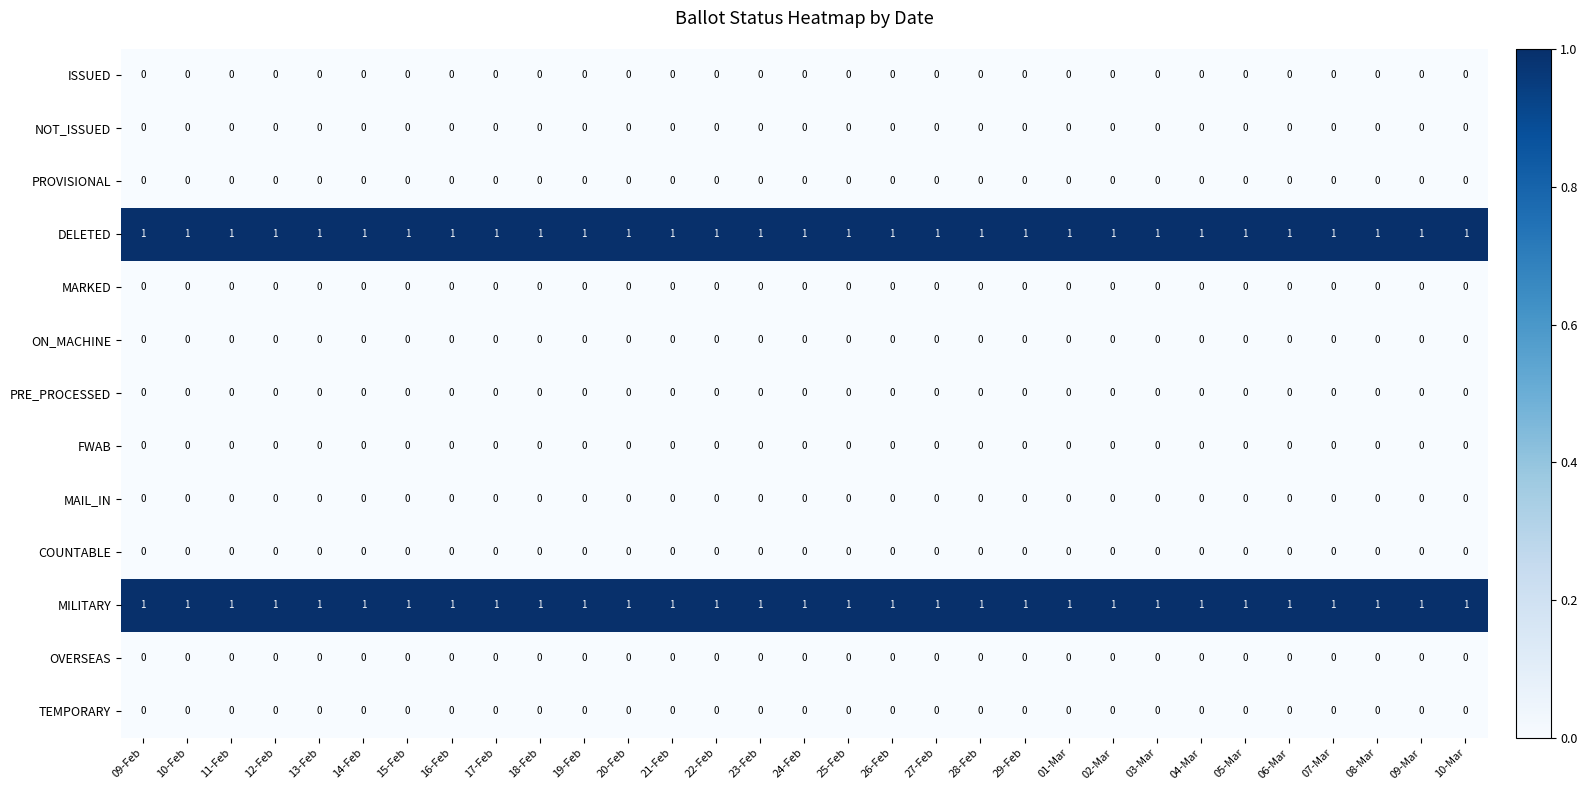

At how many categories does at least one series exceed 0?

31